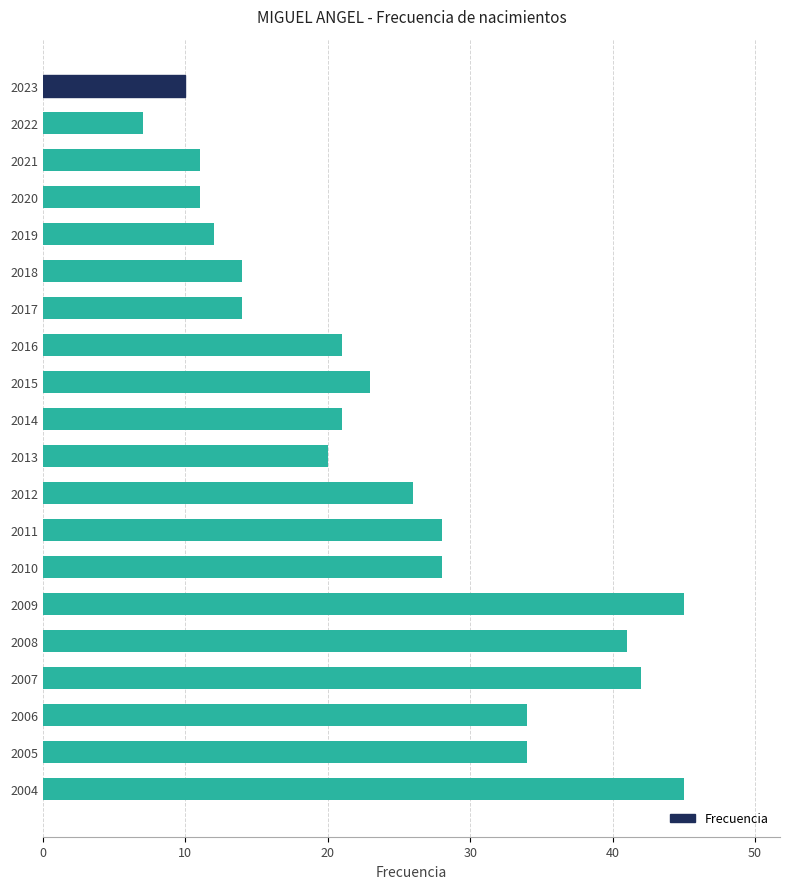

What is the value of the 8th bar from the top?

21